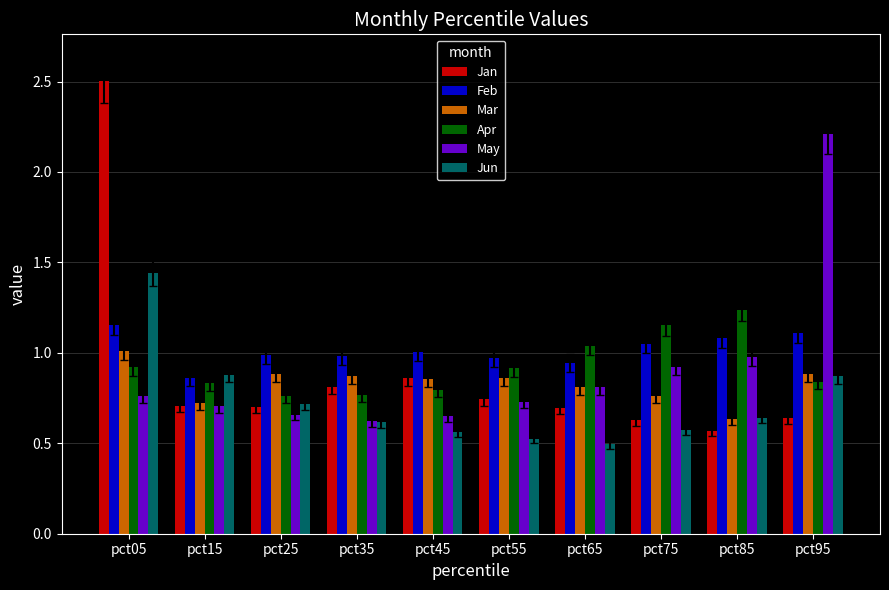

Where is May nearest to the value 1?

pct85